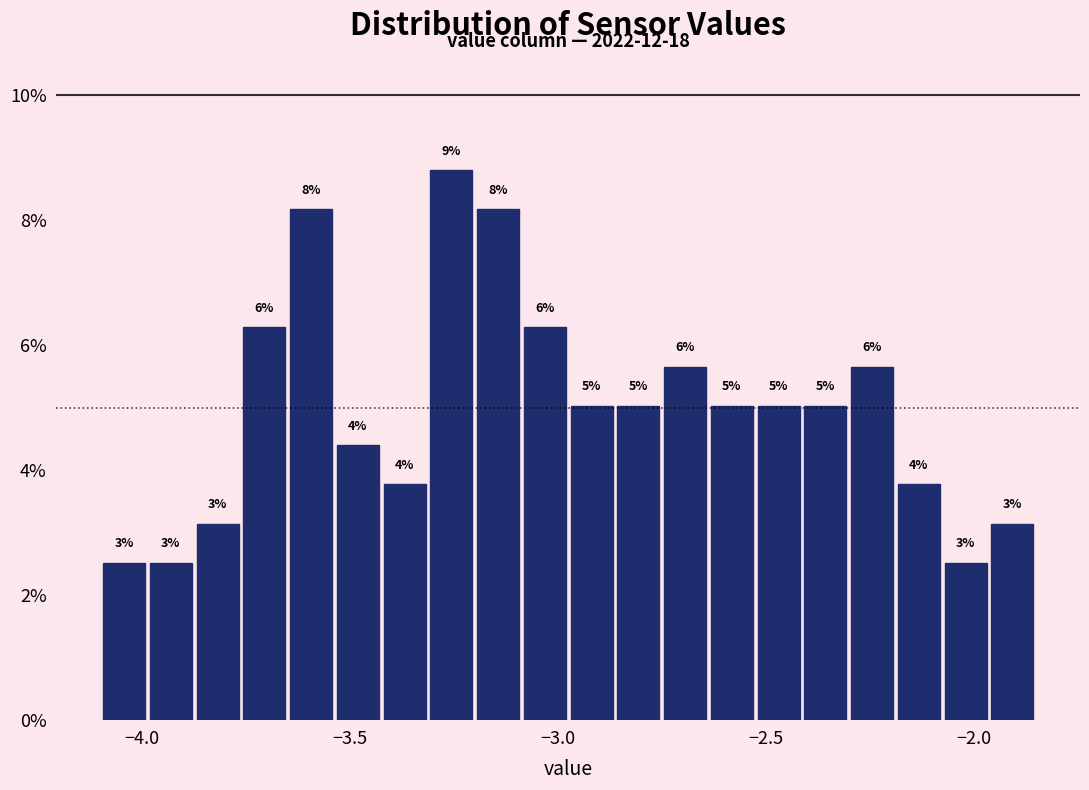

Read against the x-axis, roughly where is the centre of the tallest bar?

-3.25